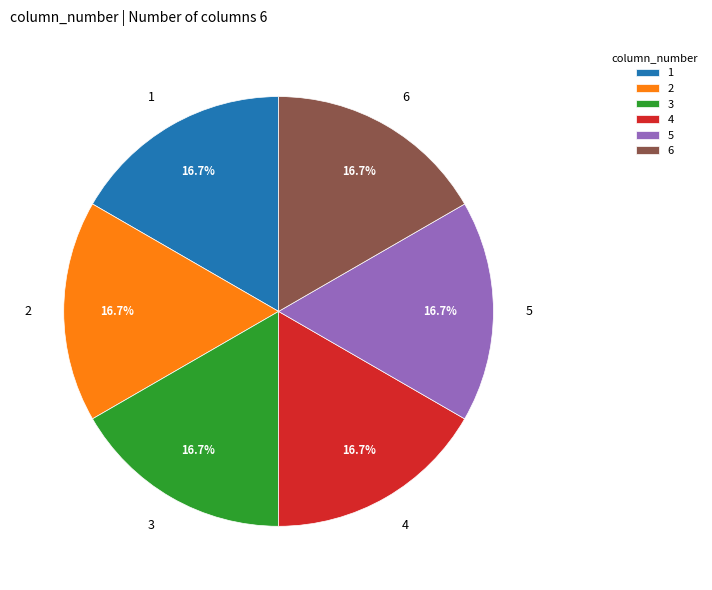

To the nearest percent, what percentage of the pie is 3?

17%